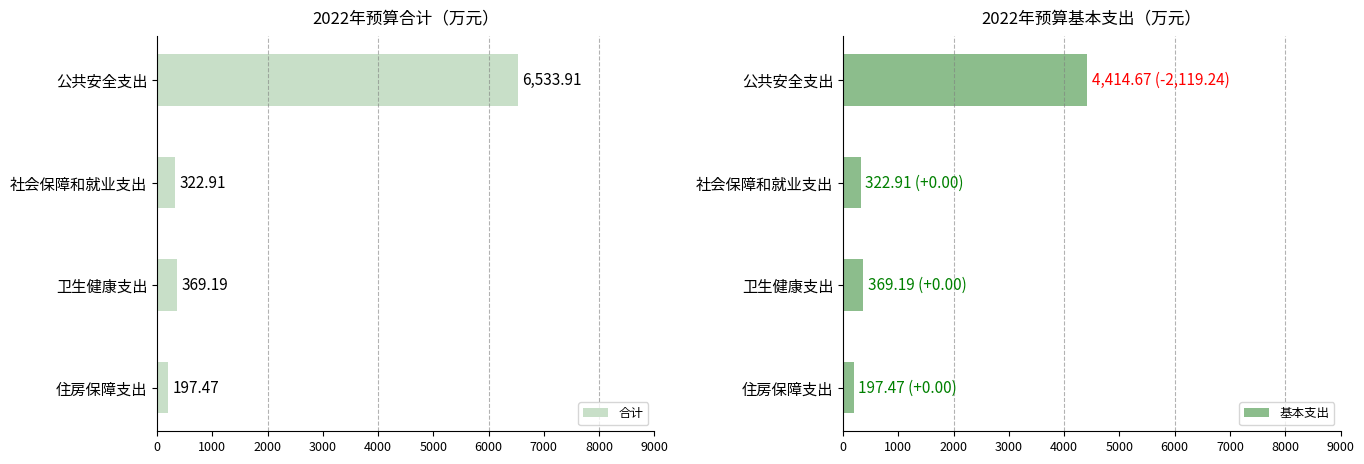

What are all the series names shown in the legend?

合计, 基本支出